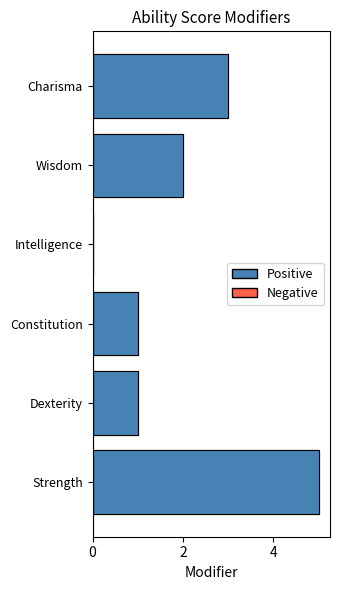

Which has a higher value, Constitution or Wisdom?

Wisdom